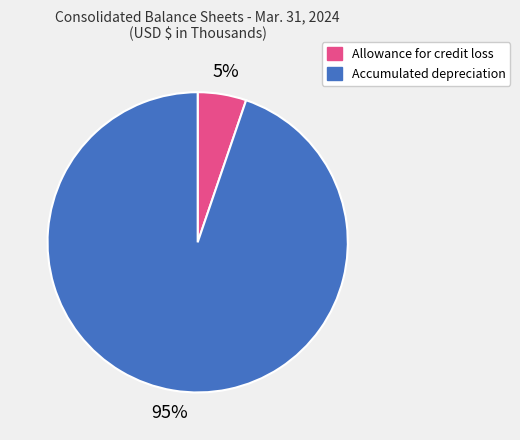

The Allowance for credit loss slice represents 15% of the pie. True or false?

False